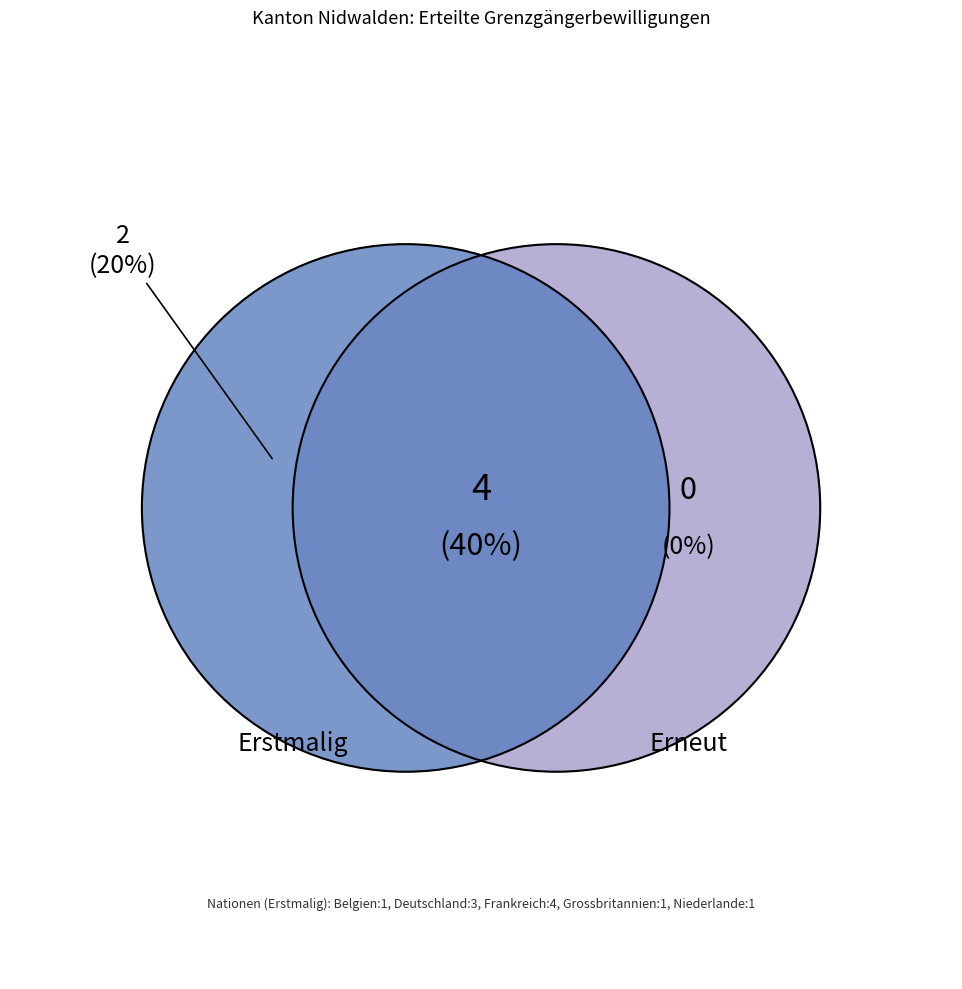

What is the ratio of the value at Niederlande to the value at Grossbritannien?

1.0